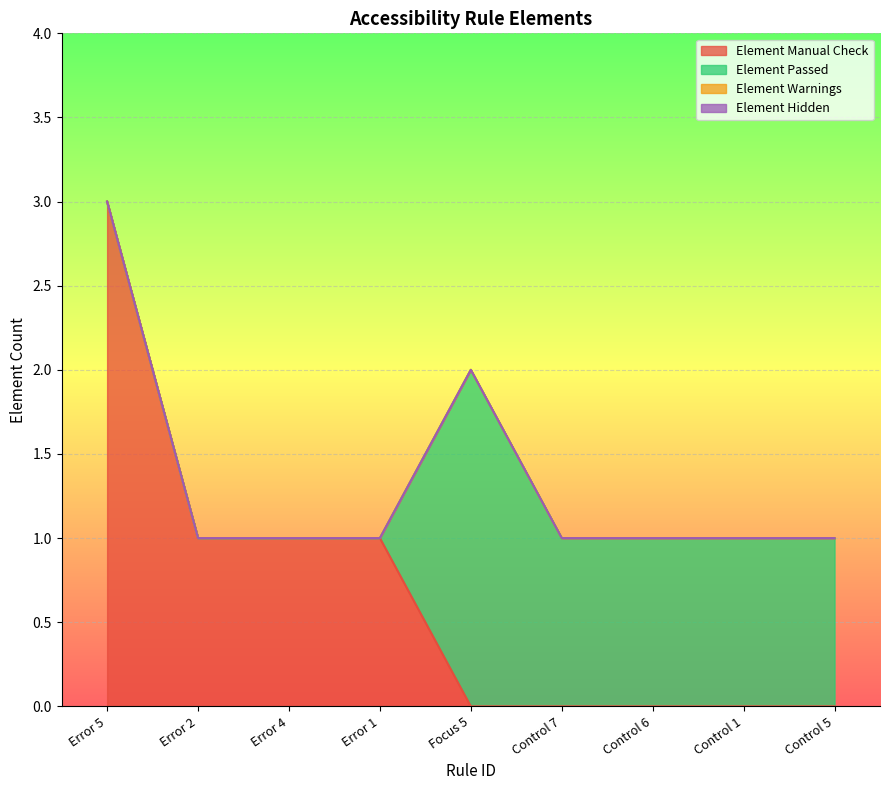

Which series has the largest total across all categories?

Element Manual Check